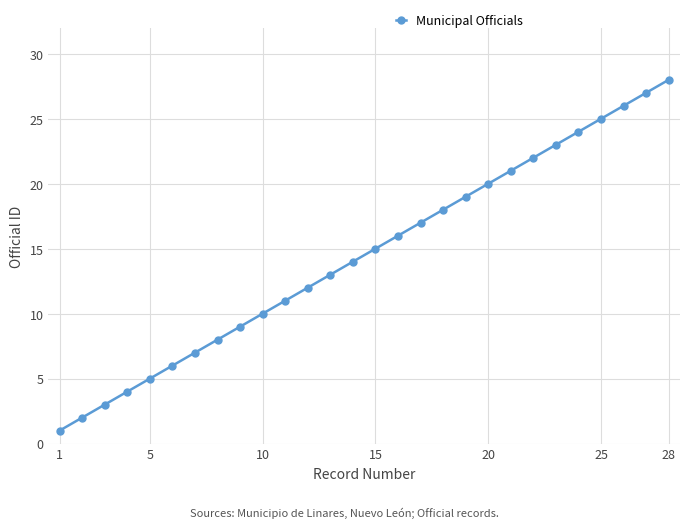

What is the difference between the maximum and minimum values?

27